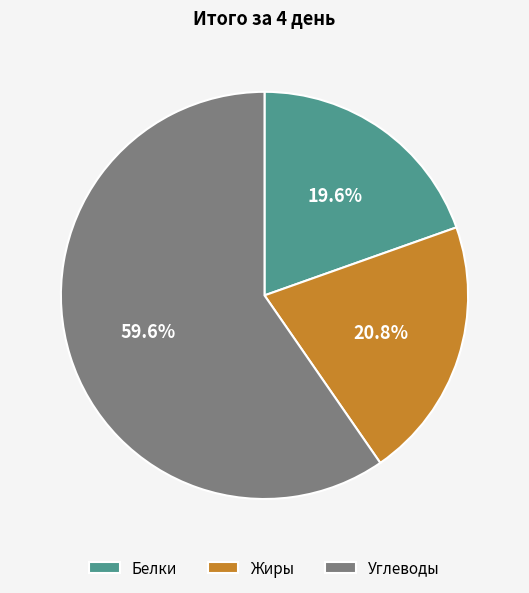

Does any single category account for the majority?

Yes